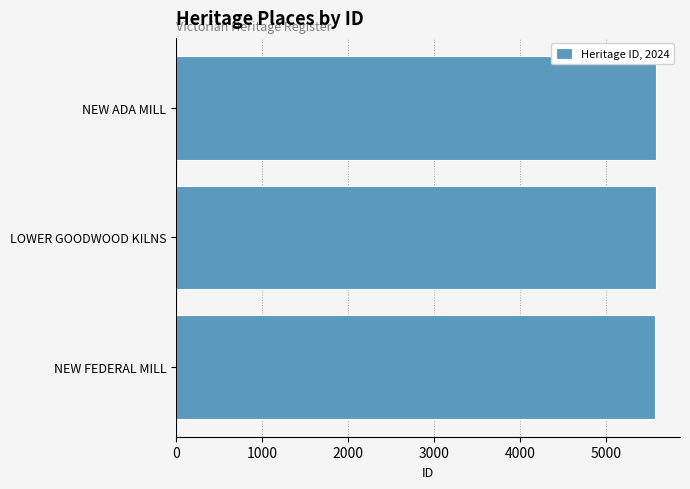

Read the value at LOWER GOODWOOD KILNS.

5572